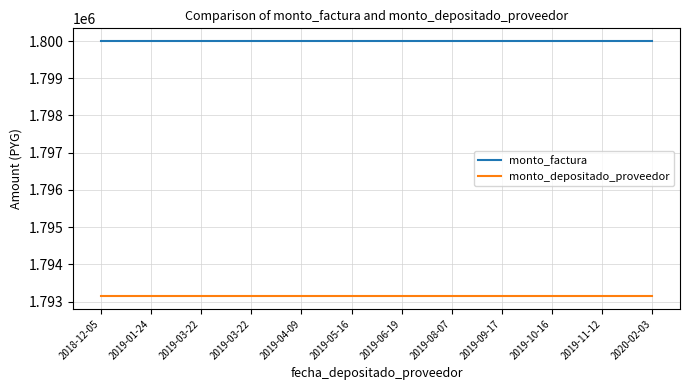

True or false: monto_factura and monto_depositado_proveedor intersect in this chart.

False